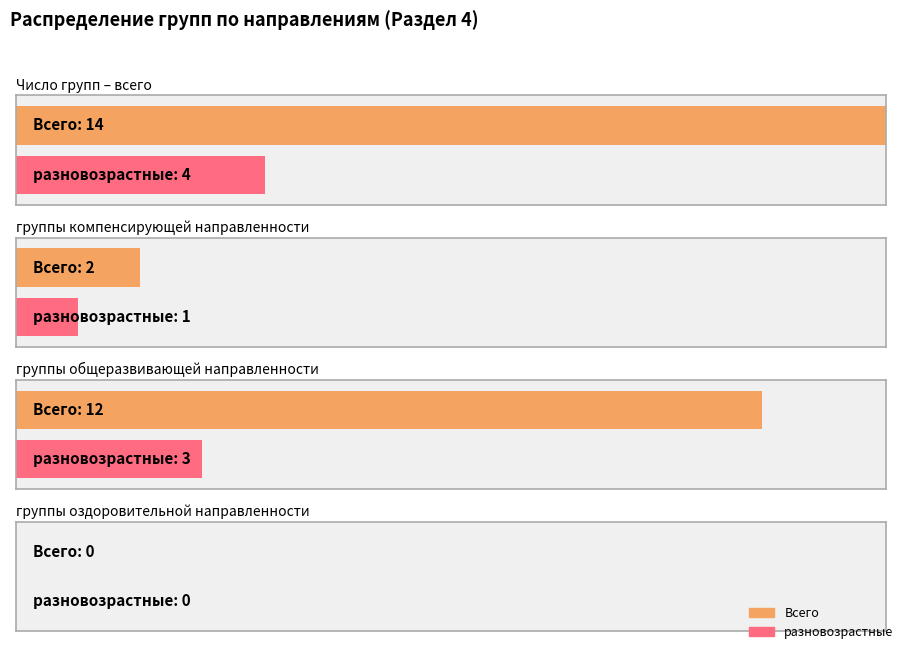

How many categories are shown in the chart?

4